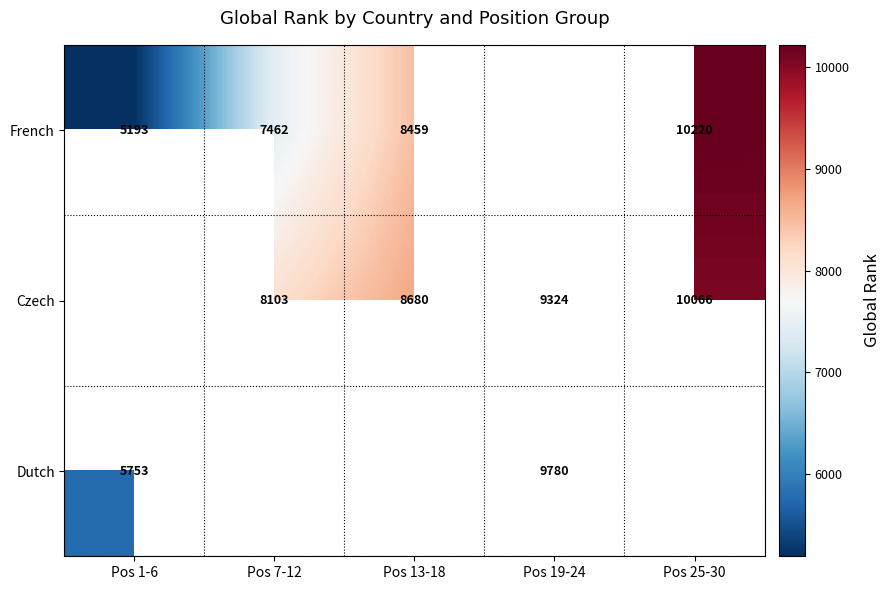

What is the maximum value shown in the chart?

10220.5